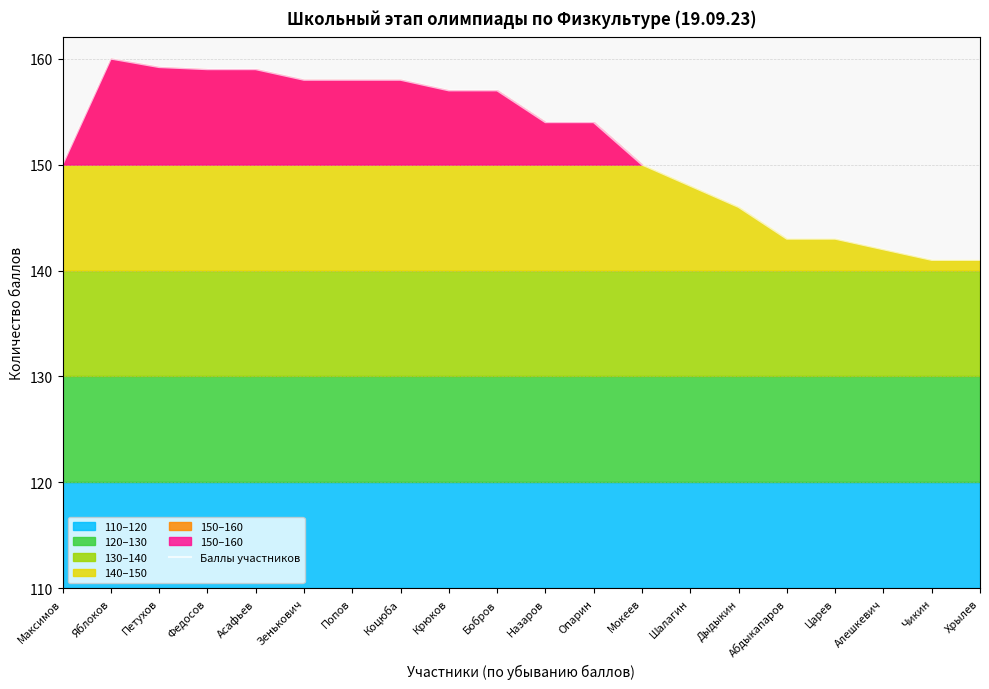

What is the difference between the values at Шалагин and Зенькович?

10.0